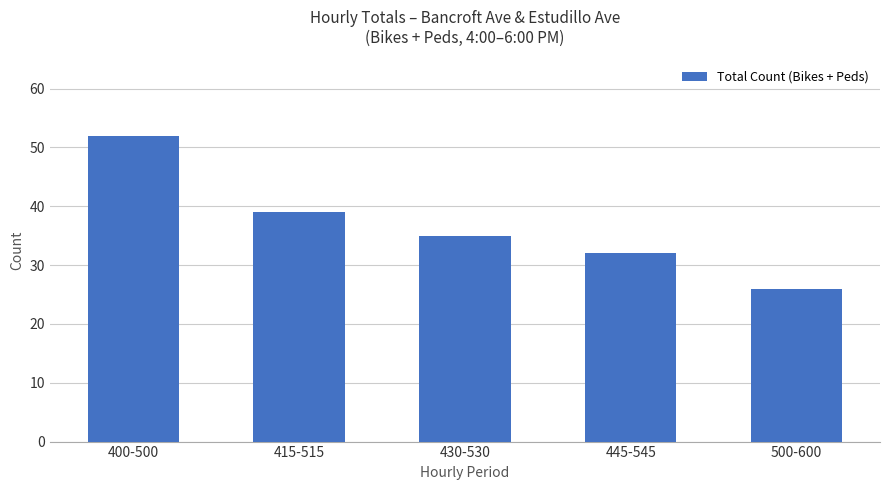

At which category does the chart reach its peak across all series?

400-500